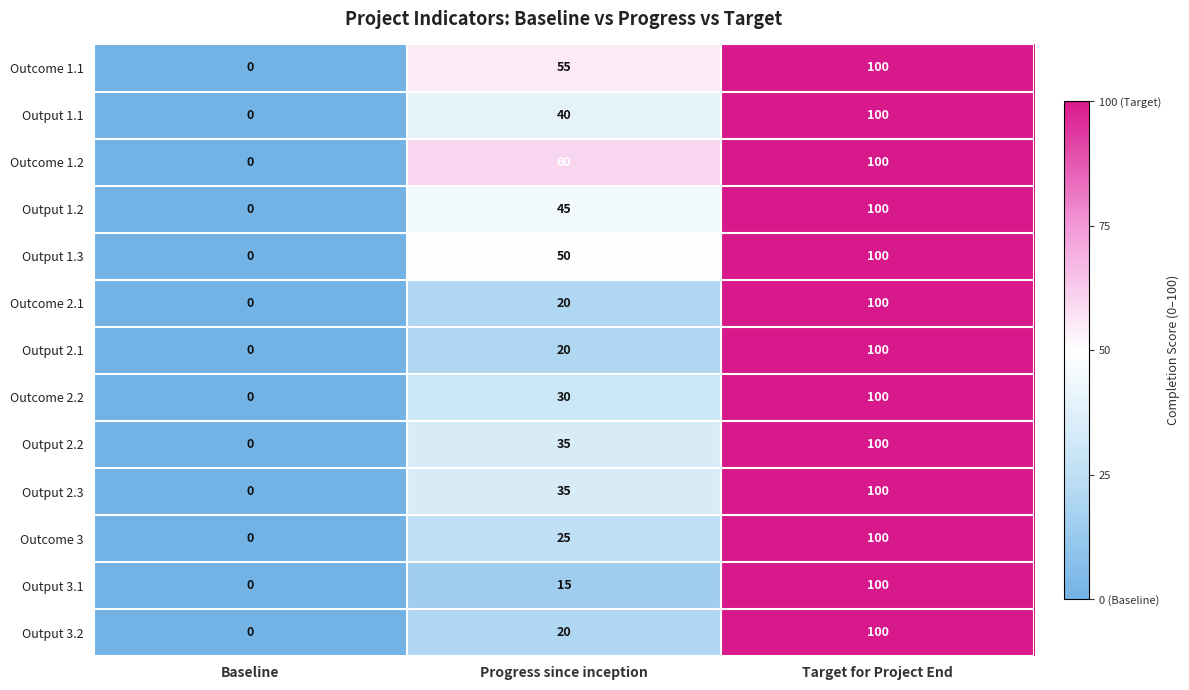

How many series are shown in this chart?

13